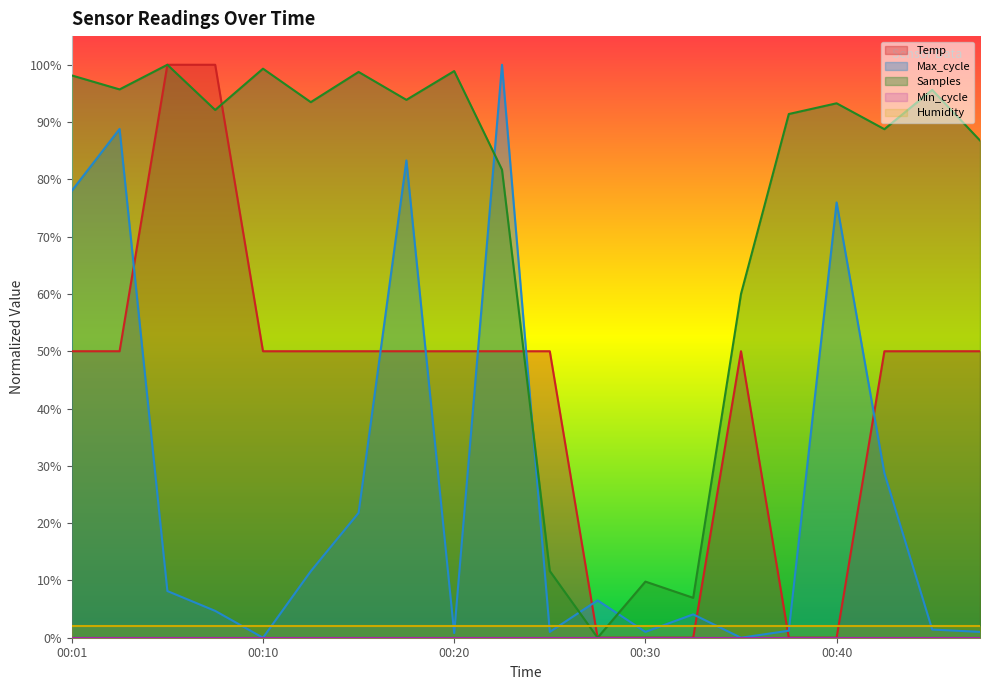

Where do Max_cycle and Samples first cross each other?

00:20 and 00:23